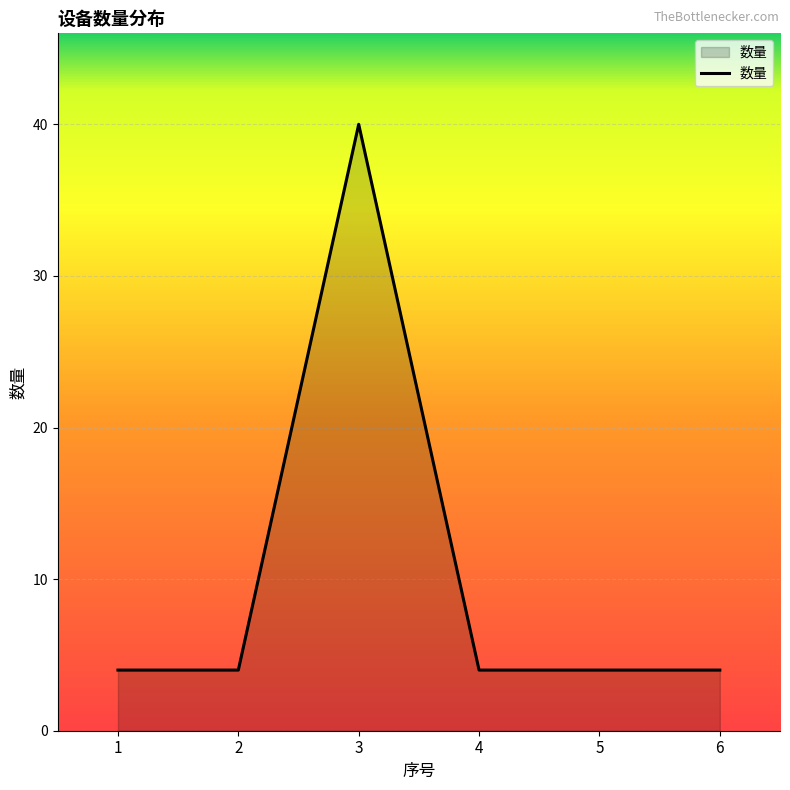

What is the ratio of the value at 3 to the value at 5?

10.0